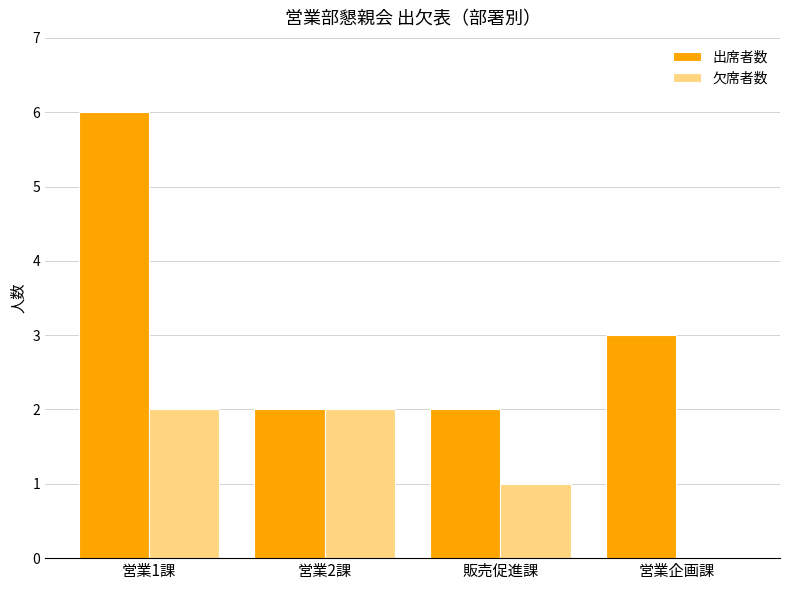

What is the sum of the 出席者数 values at 販売促進課 and 営業2課?

4